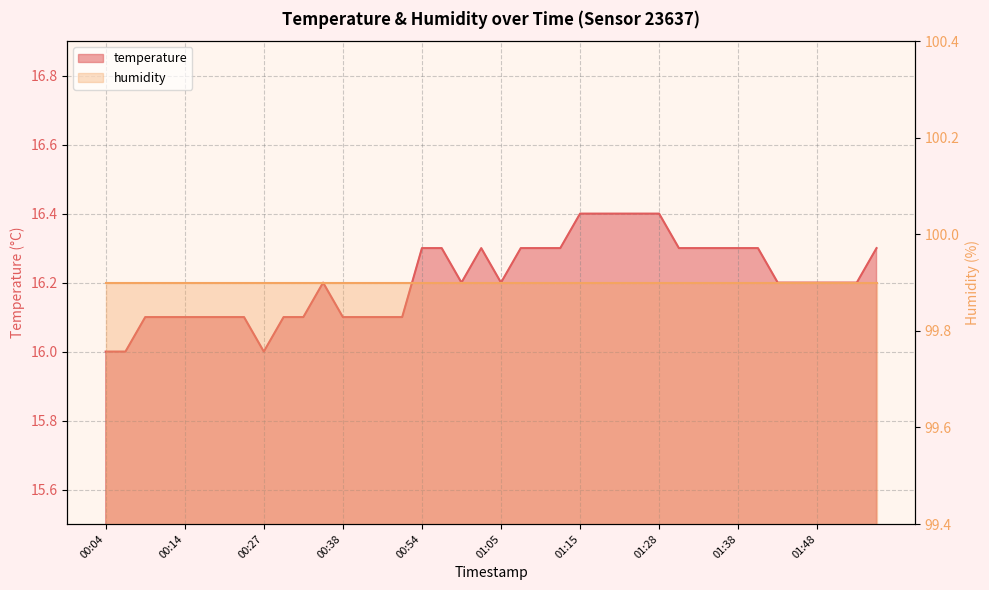

What is the change in value from 00:25 to 01:15?

+0.3